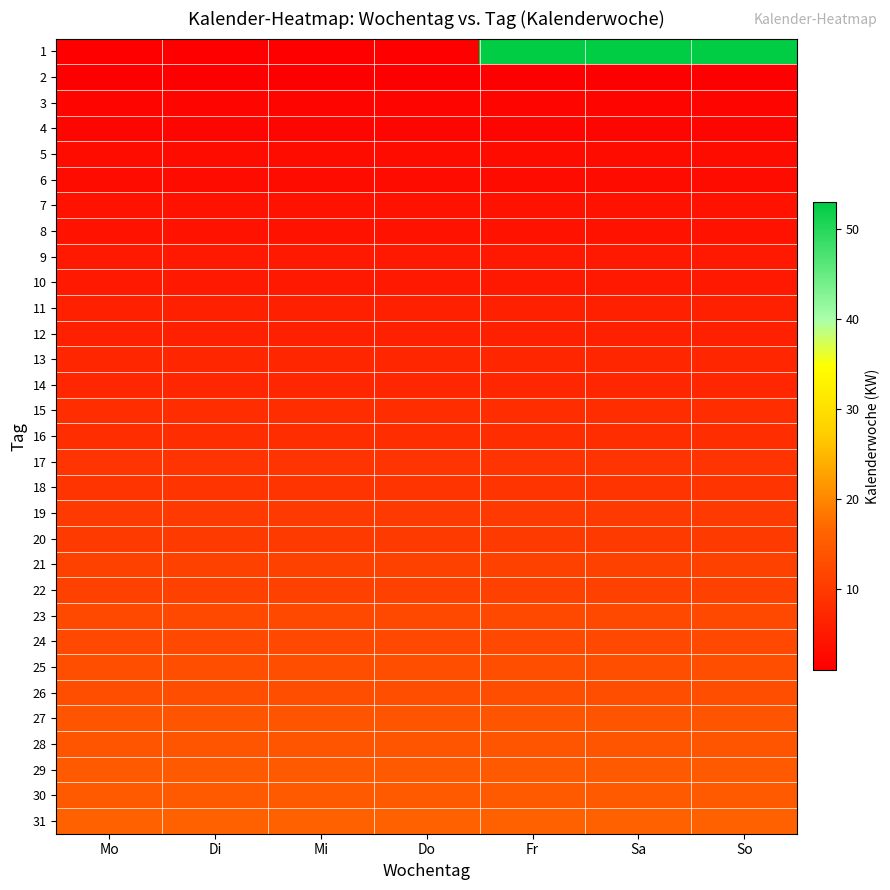

What is the difference between the highest and lowest values at Sa?

52